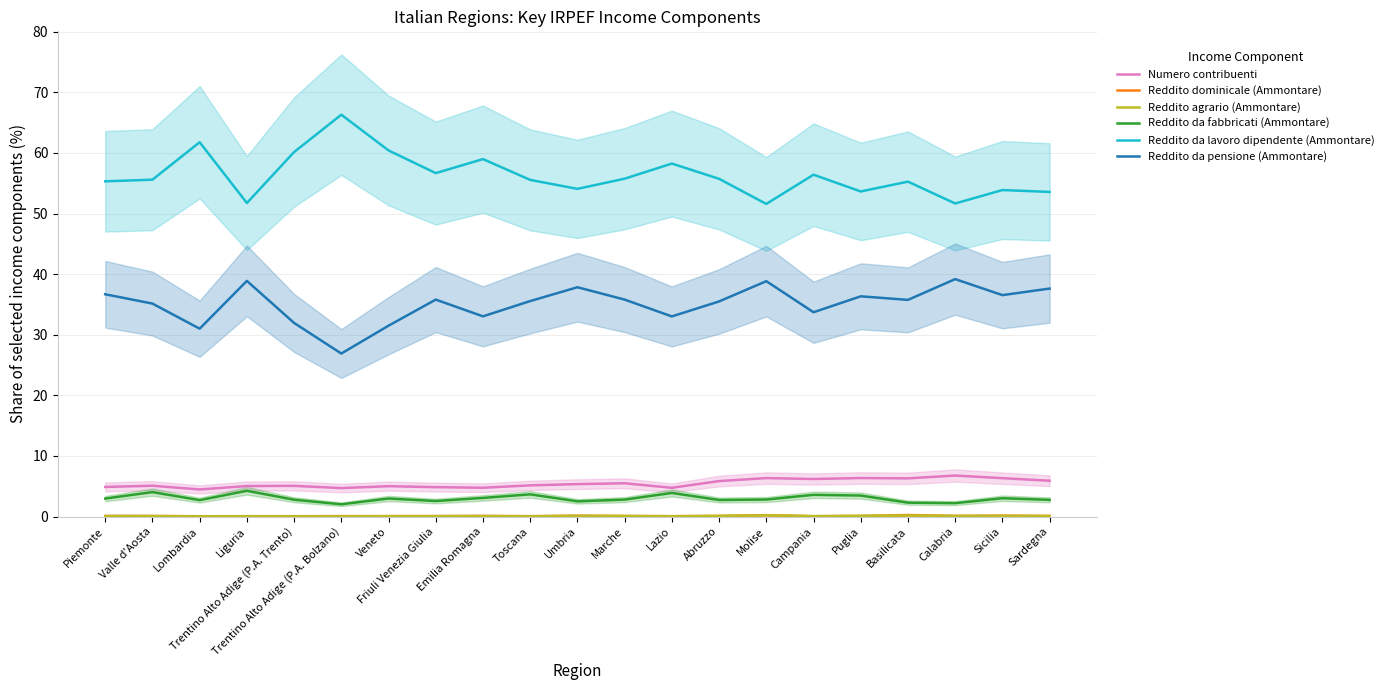

Does the chart display data point markers on the line(s)?

No